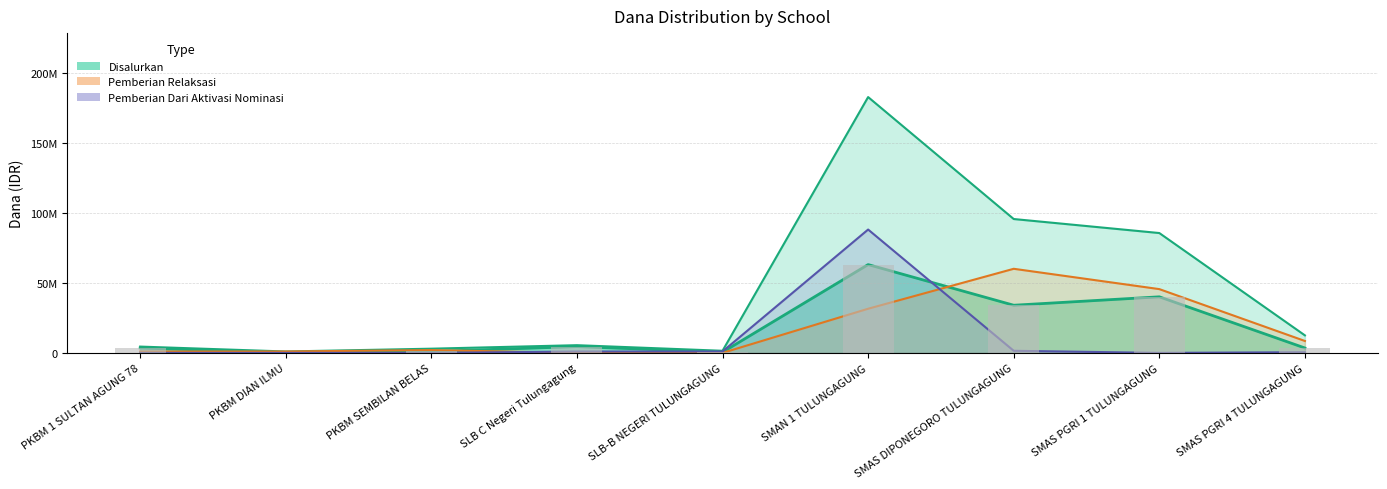

What is the spread (max minus min) of values at PKBM 1 SULTAN AGUNG 78?

4500000